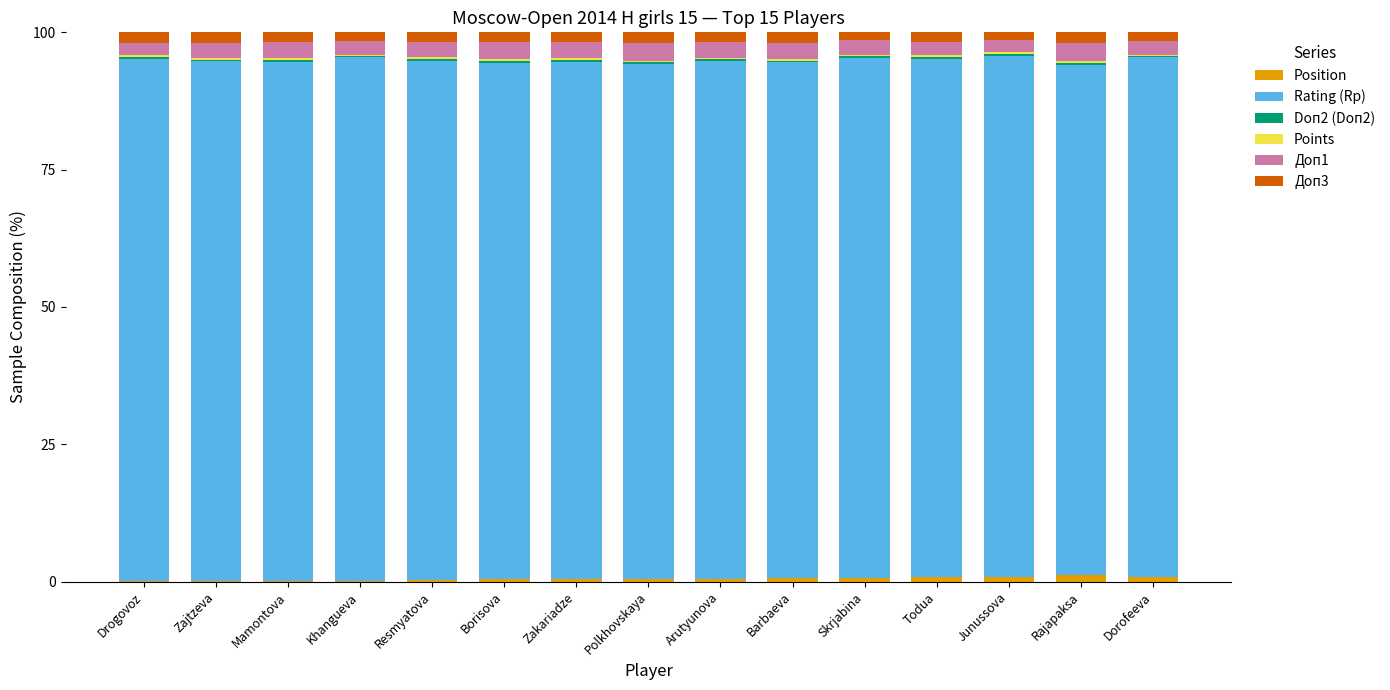

Are the bars grouped side by side (vs. stacked)?

No